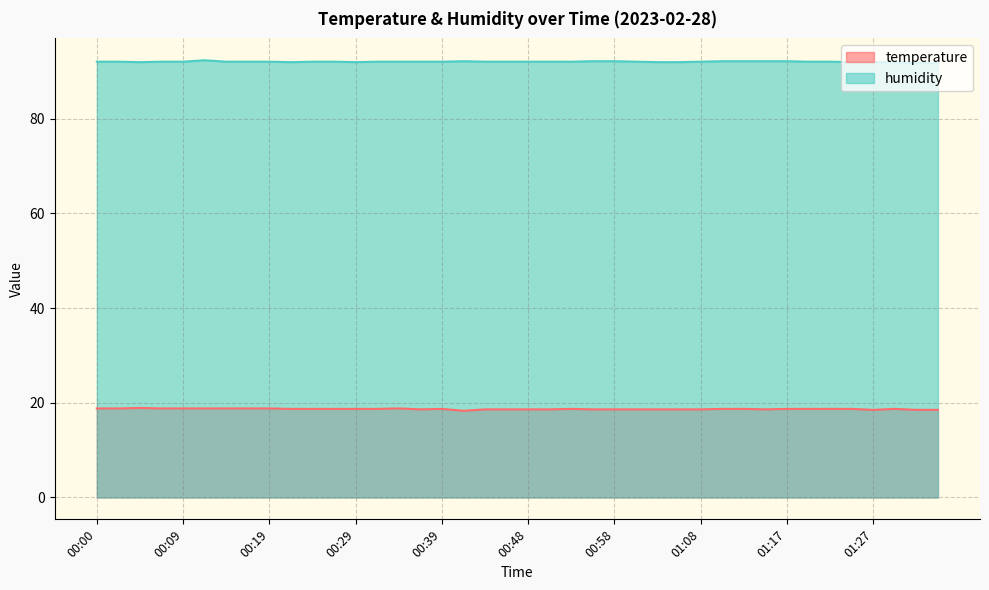

What is the sum of all temperature values?

746.9